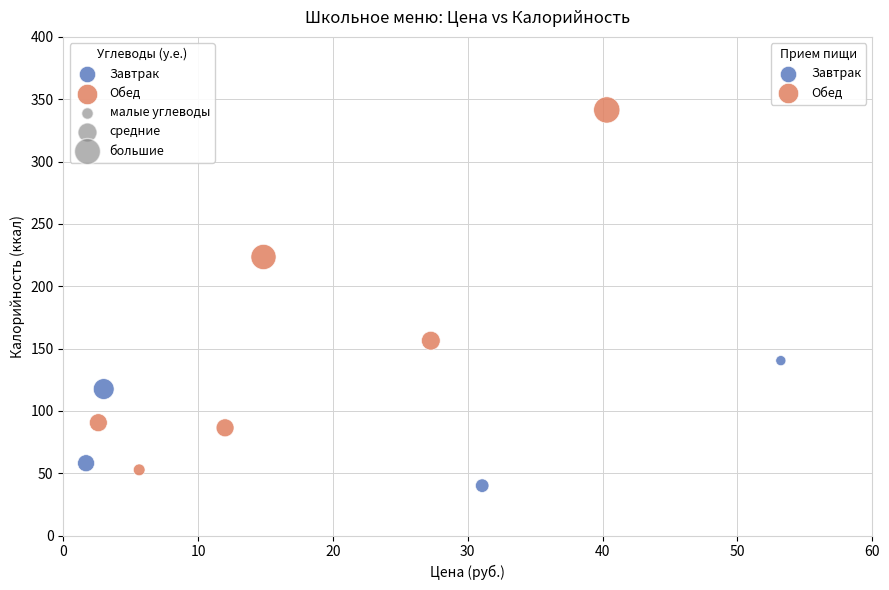

Which series has the widest spread of Y values?

Обед